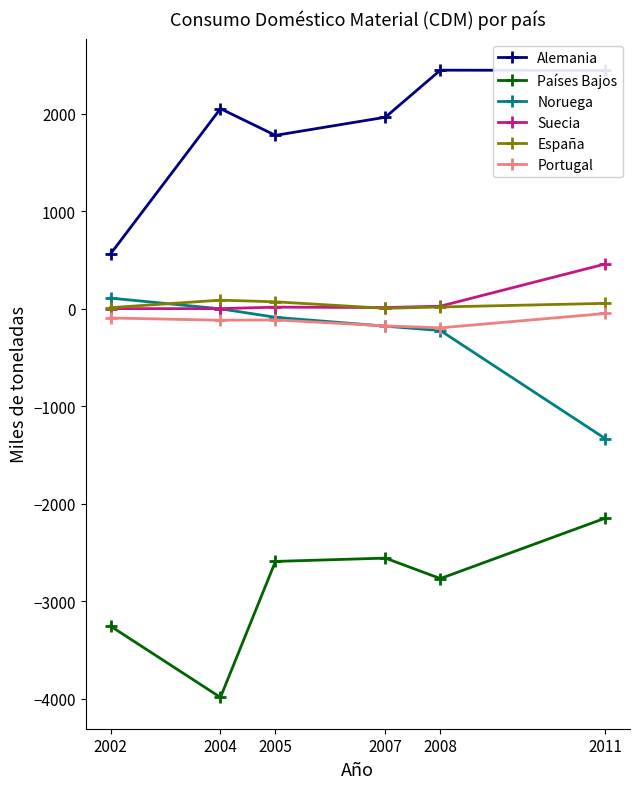

Is the value of Suecia at 2008 greater than the value of Alemania at 2011?

No